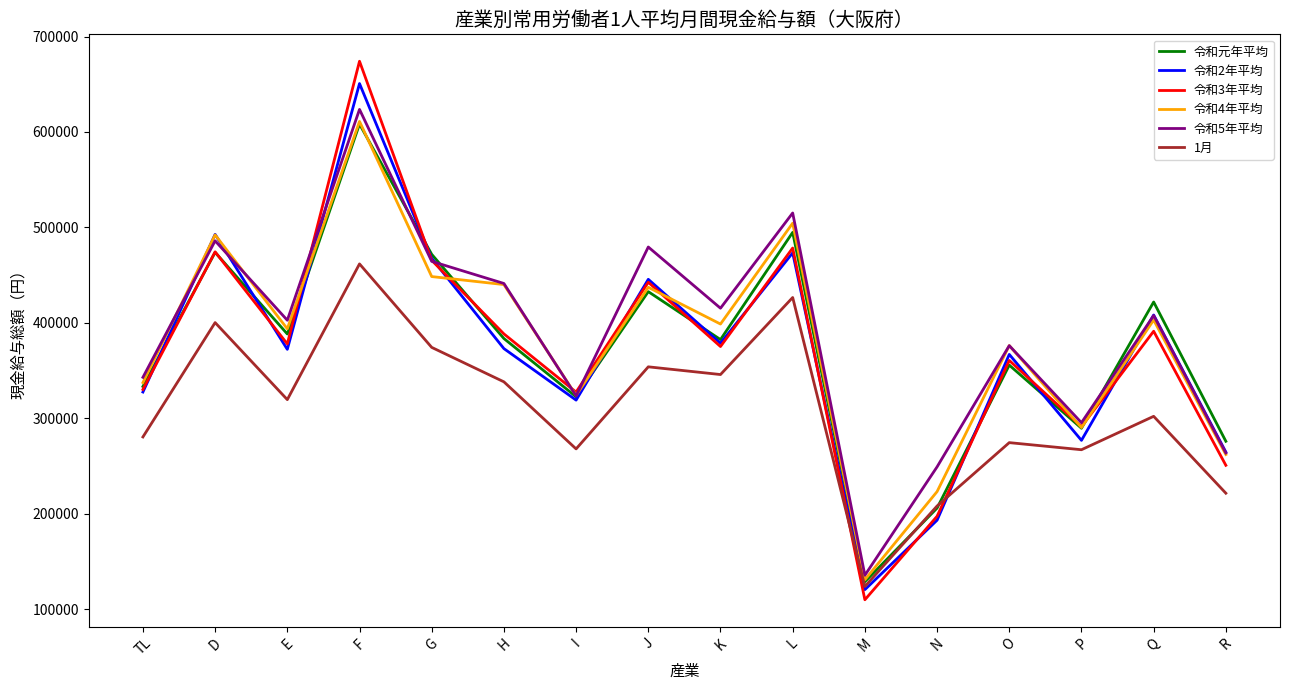

What is the total value across all series at R?

1538175